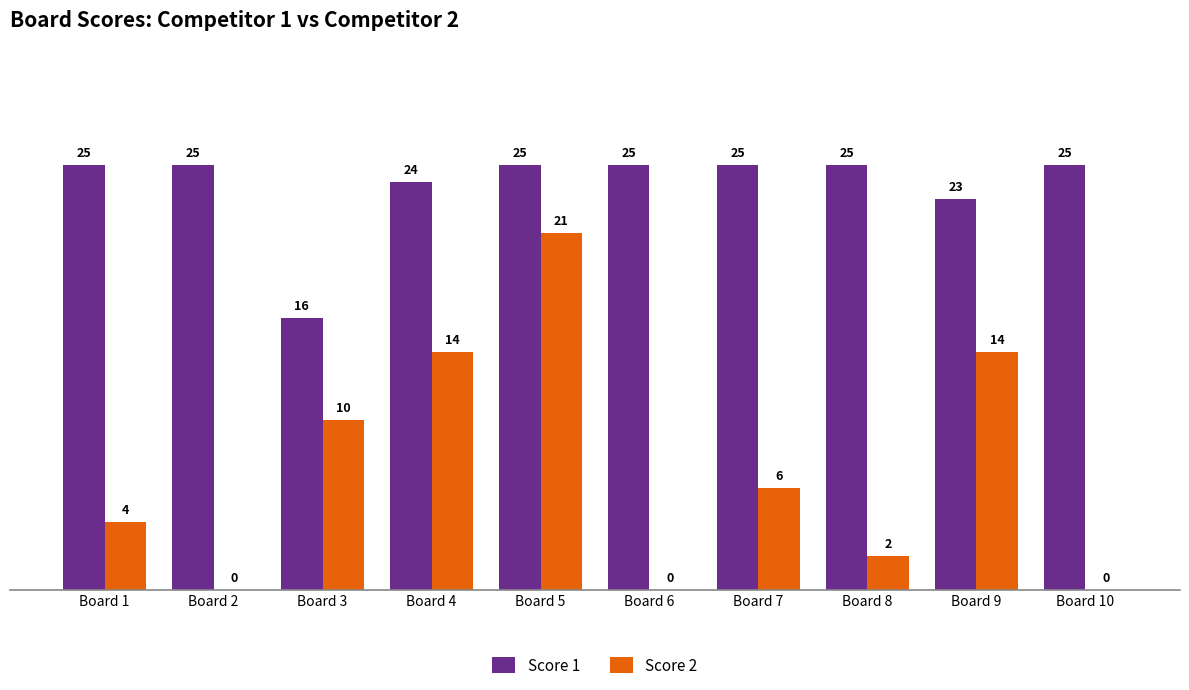

At which label does Score 2 reach its peak?

Board 5